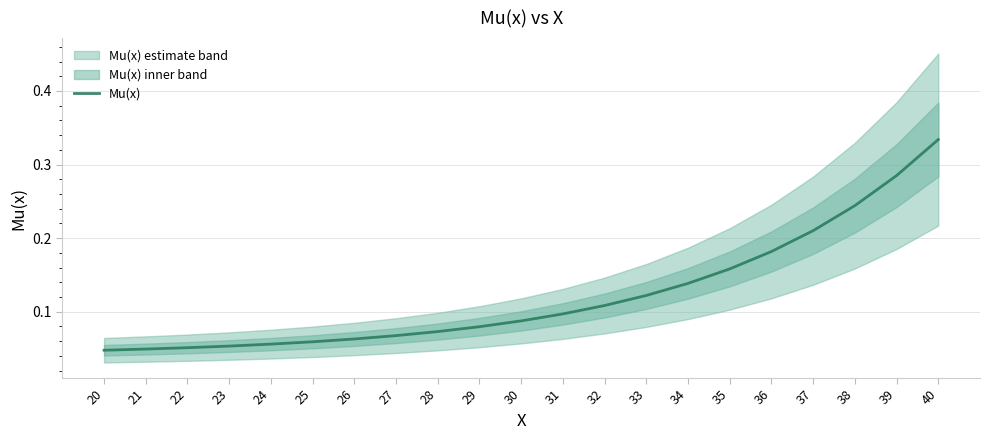

What is the sum of the values at 34 and 36?

0.3